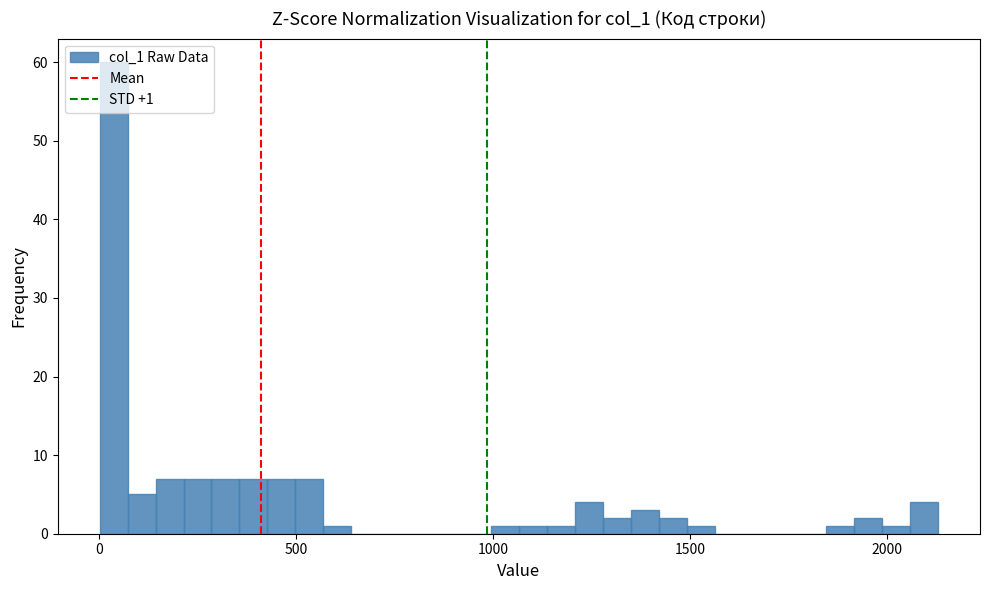

Read against the x-axis, roughly where is the centre of the tallest bar?

50